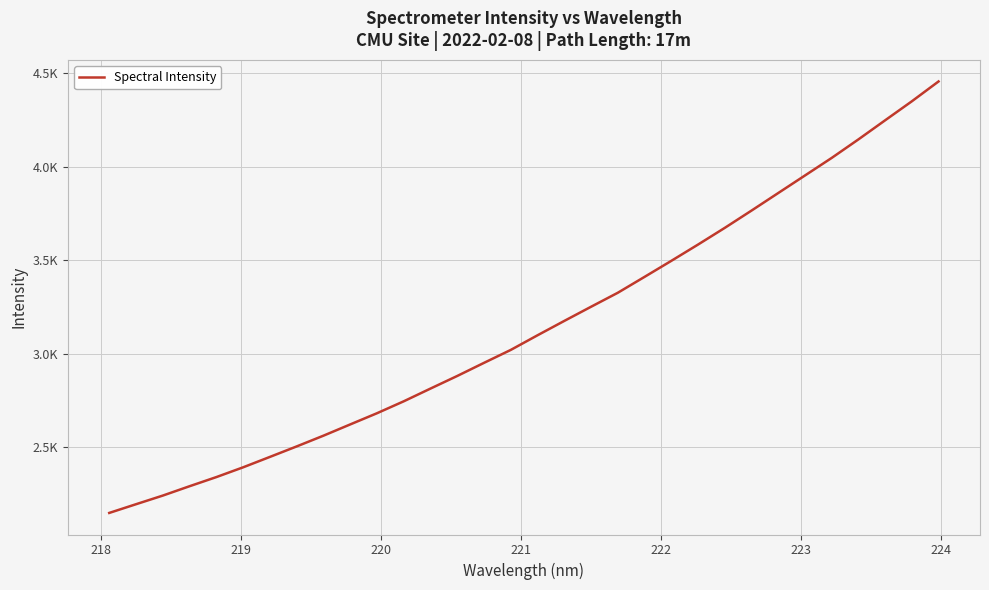

Does the chart have visible grid lines?

Yes